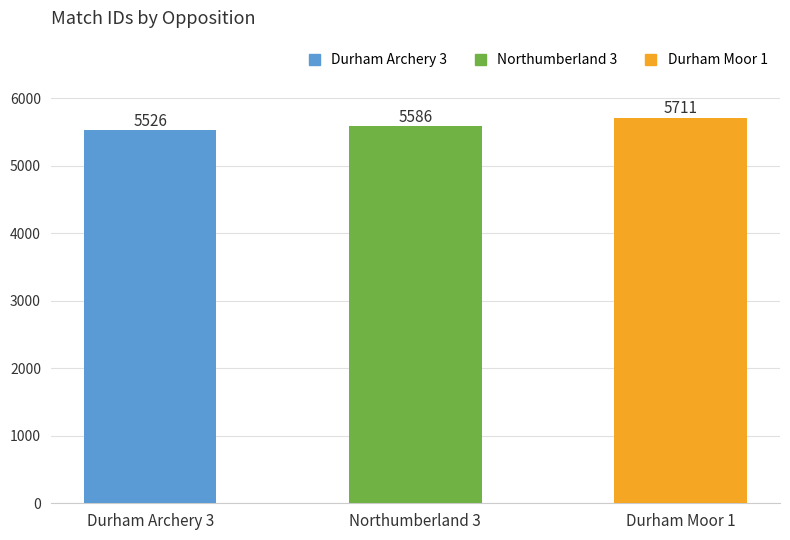

Does the chart contain any negative values?

No